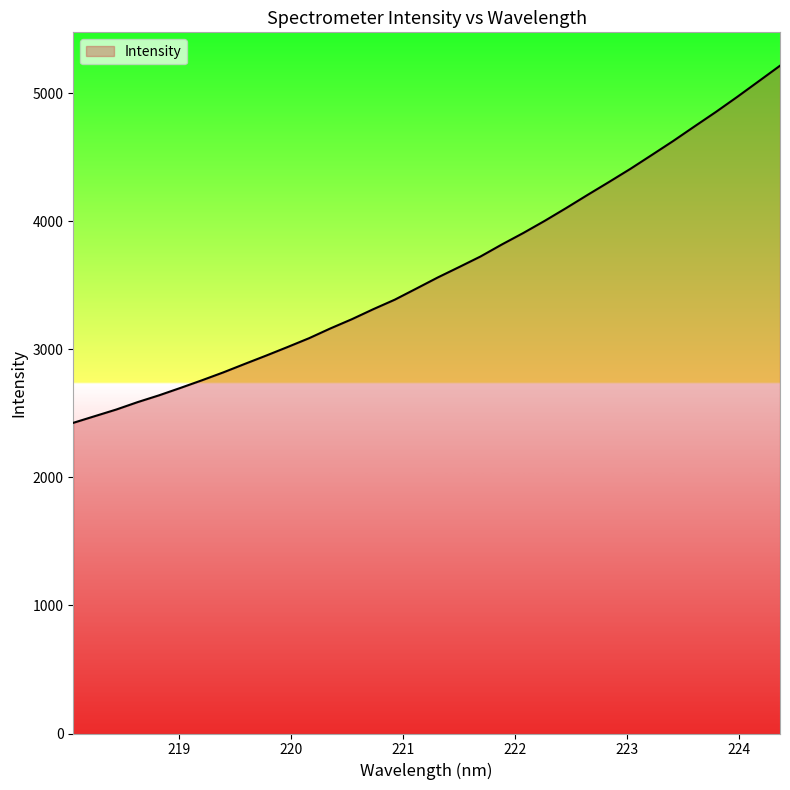

List the labels in order of value, smallest first.

218.0596, 218.2508, 218.442, 218.6332, 218.8244, 219.0156, 219.2067, 219.3979, 219.589, 219.7801, 219.9712, 220.1623, 220.3533, 220.5444, 220.7354, 220.9264, 221.1174, 221.3083, 221.4993, 221.6902, 221.8812, 222.0721, 222.263, 222.4538, 222.6447, 222.8355, 223.0264, 223.2172, 223.408, 223.5987, 223.7895, 223.9802, 224.1709, 224.3616